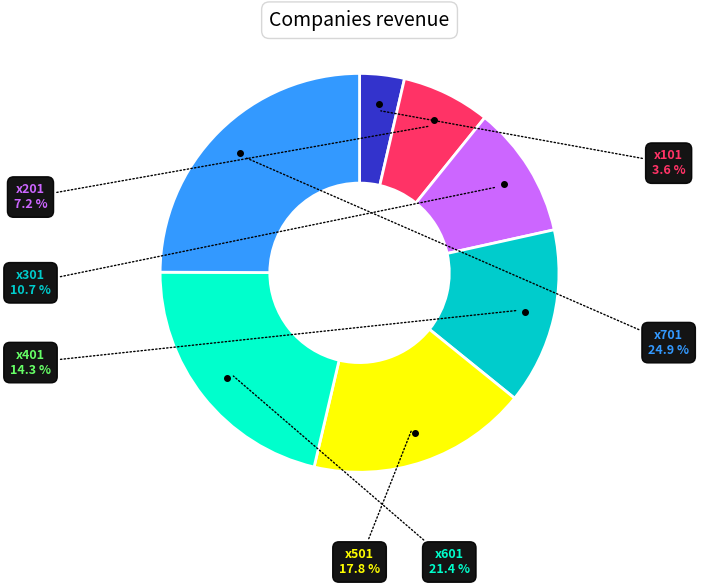

Is there a majority slice in this chart?

No